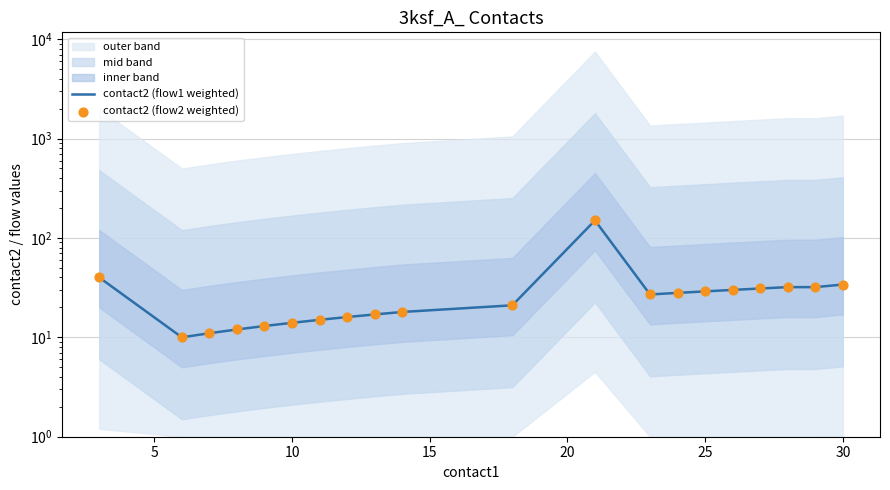

Which series contains the lowest Y value?

contact2 (flow1 weighted)